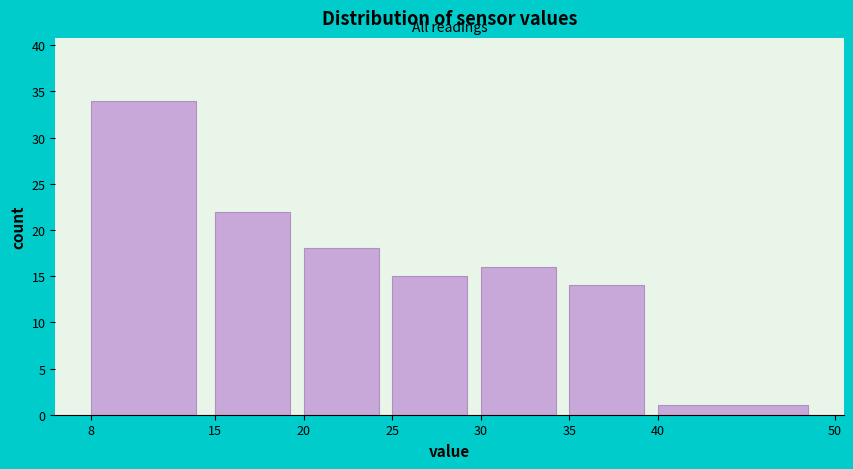

Which range on the x-axis has the tallest bar?

8 to 15